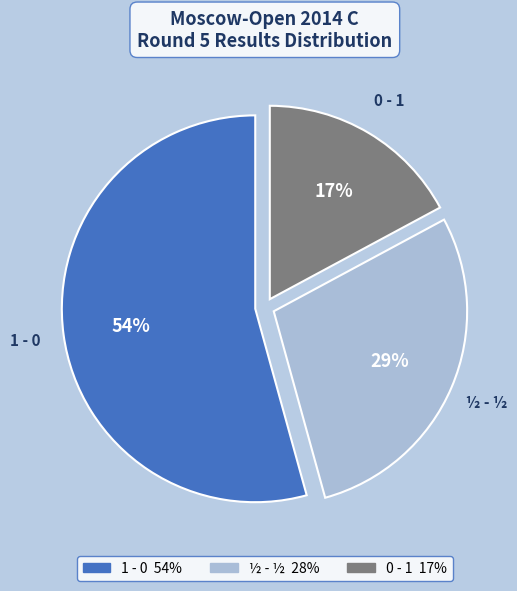

What is the smallest slice in the pie chart?

0 - 1